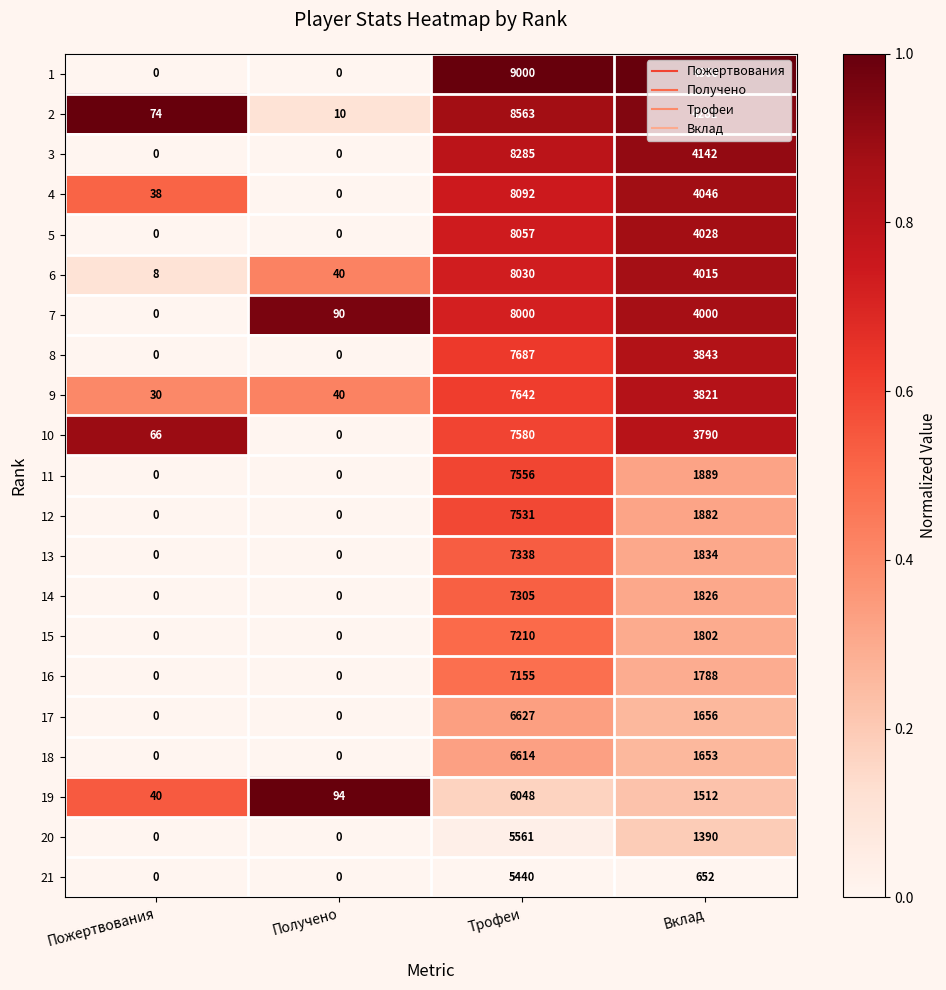

The value of 7 at Получено is 90. True or false?

True